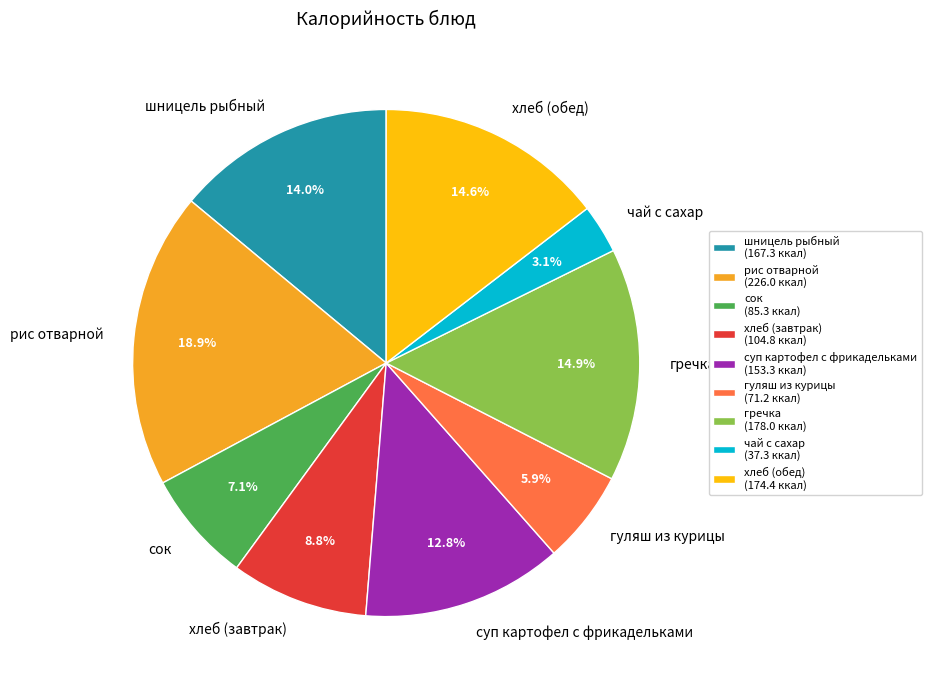

Approximately how many times larger is the value at сок compared to гуляш из курицы?

1.2